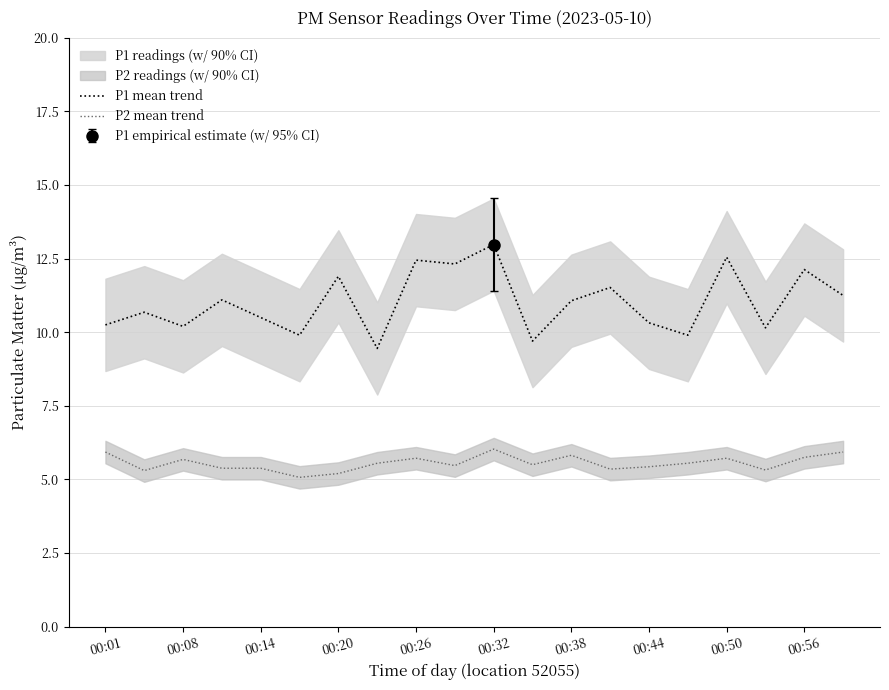

True or false: P2 mean trend and P1 mean trend intersect in this chart.

False